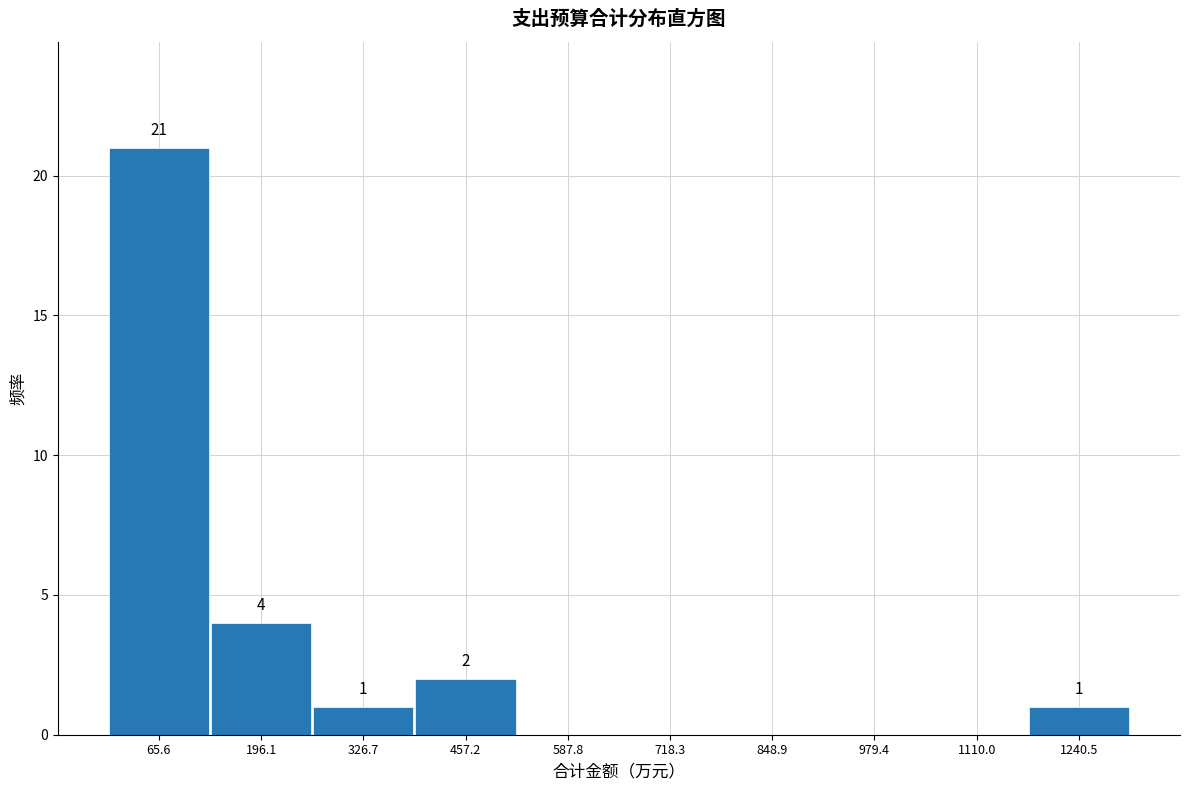

Which range on the x-axis has the tallest bar?

0 to 140